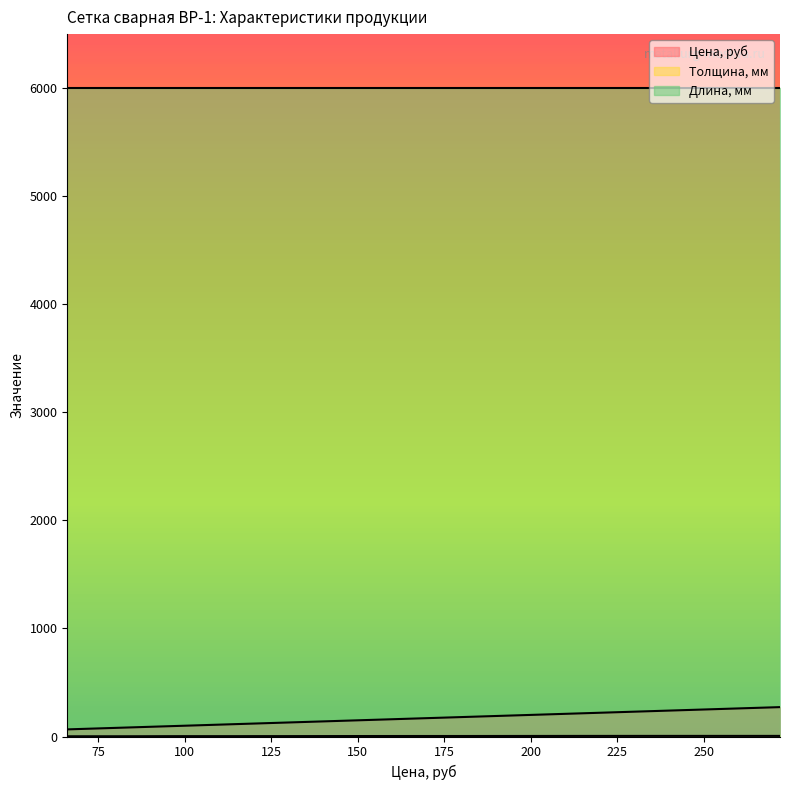

The value of Длина, мм at 2000 is 6000.0. True or false?

True